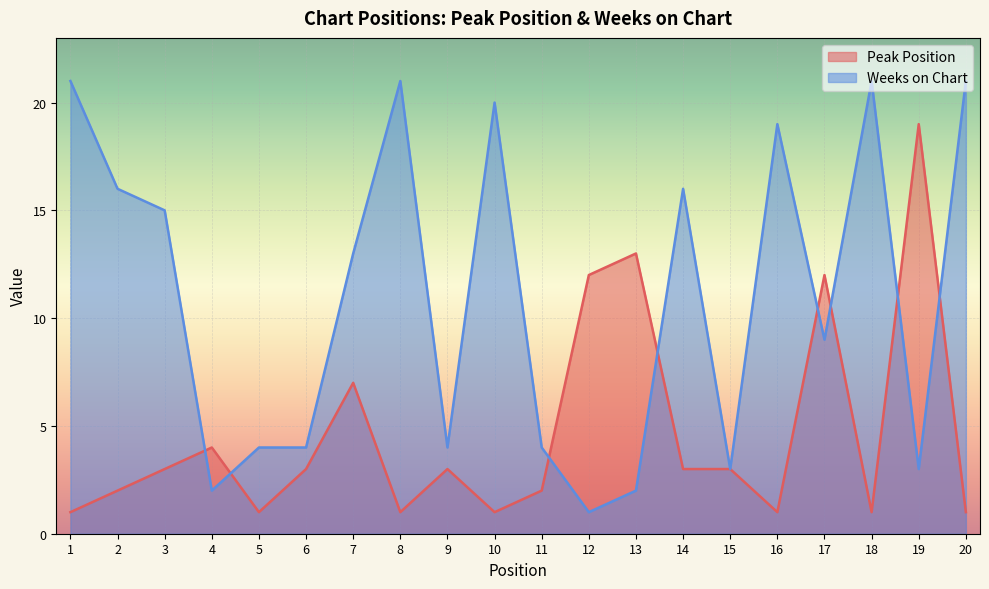

The Peak Position series shows 1 at 3. True or false?

False